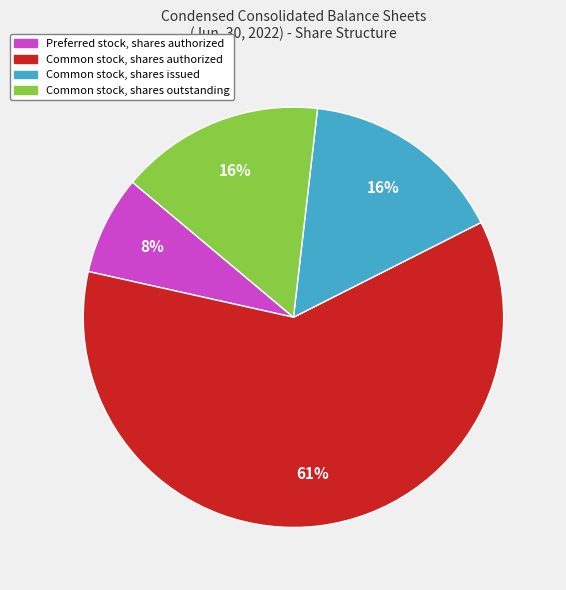

How many segments does this pie chart have?

4